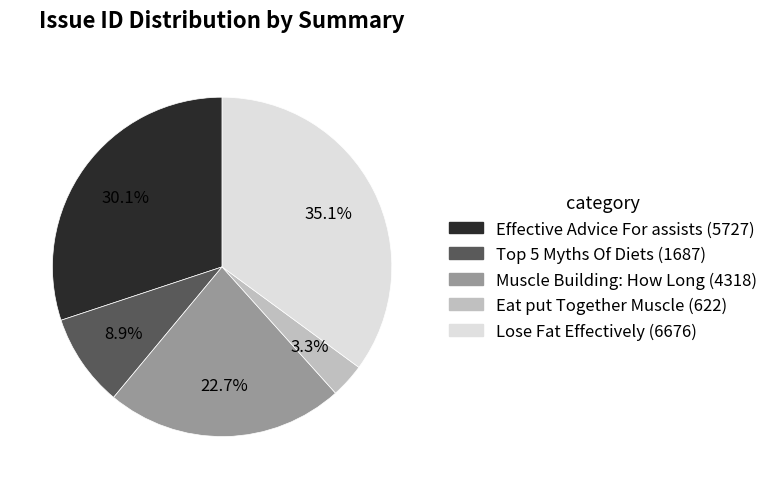

Combined, do Eat put Together Muscle and Muscle Building: How Long account for over 50%?

No